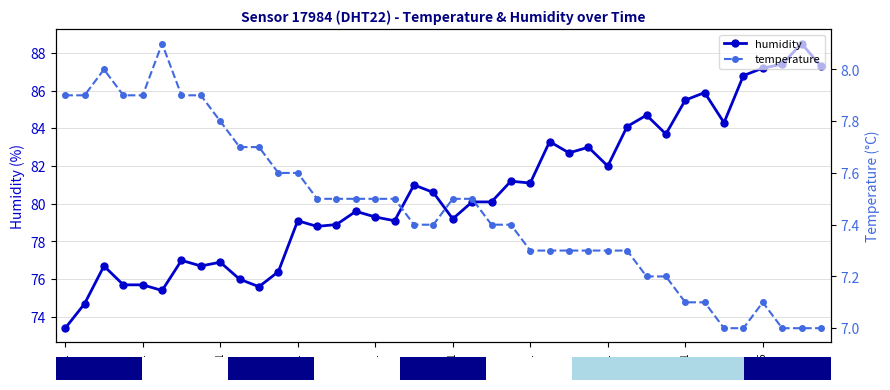

True or false: humidity has more than 1 interior local peaks.

True